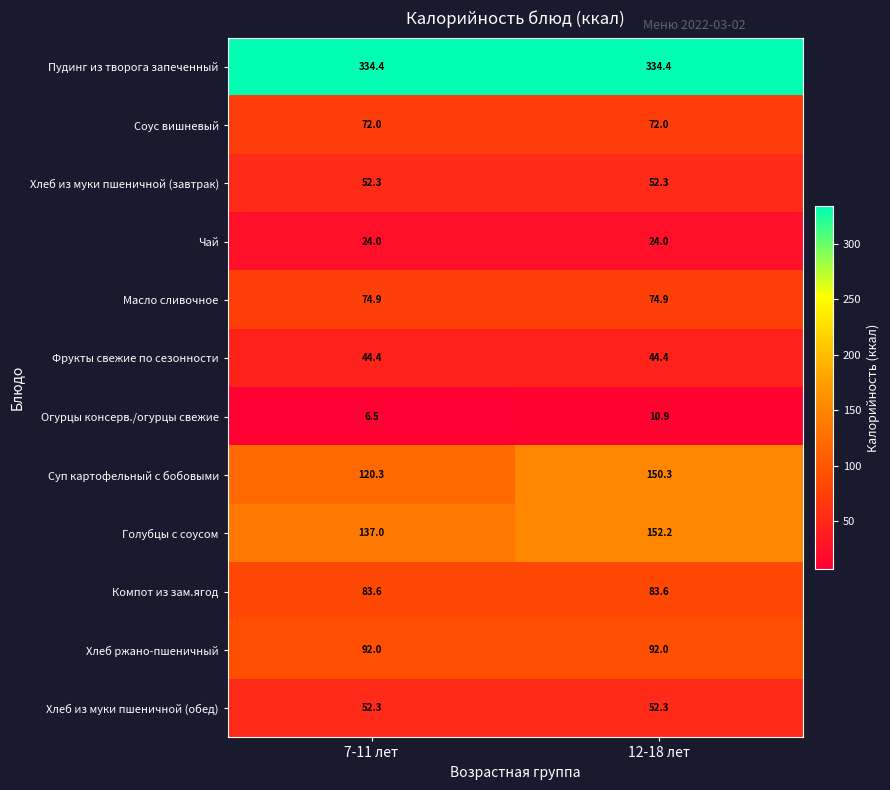

What is the greatest value displayed?

334.4